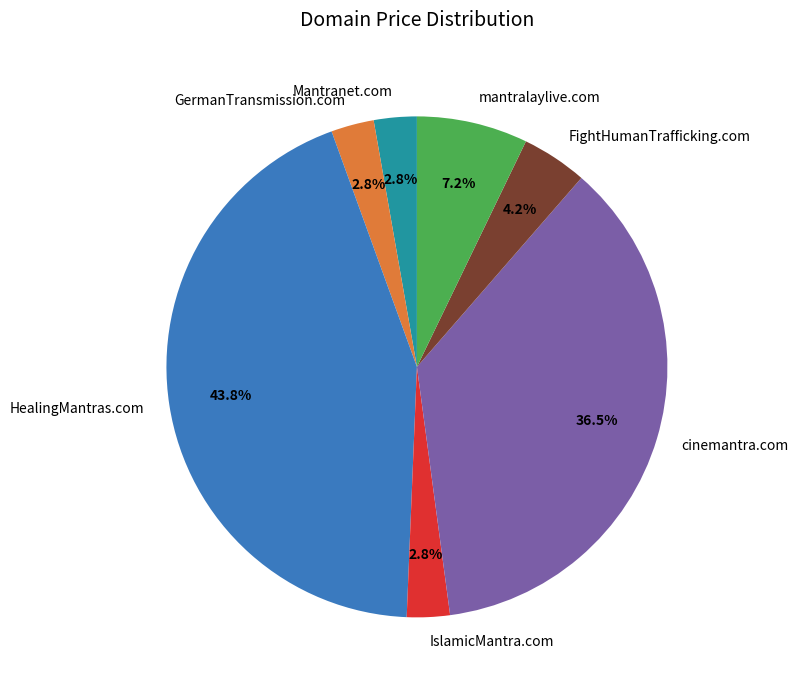

Does mantralaylive.com account for over 50% of the chart?

No